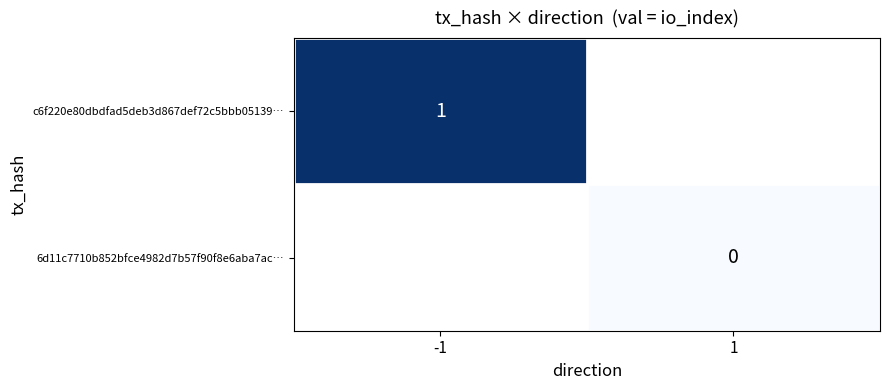

Is the value of 6d11c7710b852bfce4982d7b57f90f8e6aba7ac… at 1 greater than the value of c6f220e80dbdfad5deb3d867def72c5bbb05139… at -1?

No